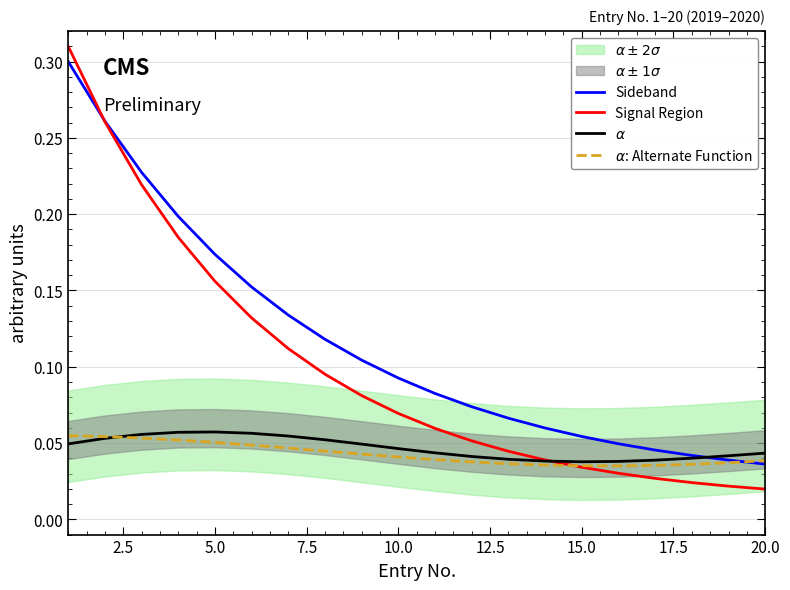

What is the value of the Signal Region point at the 2nd from the left?

0.3